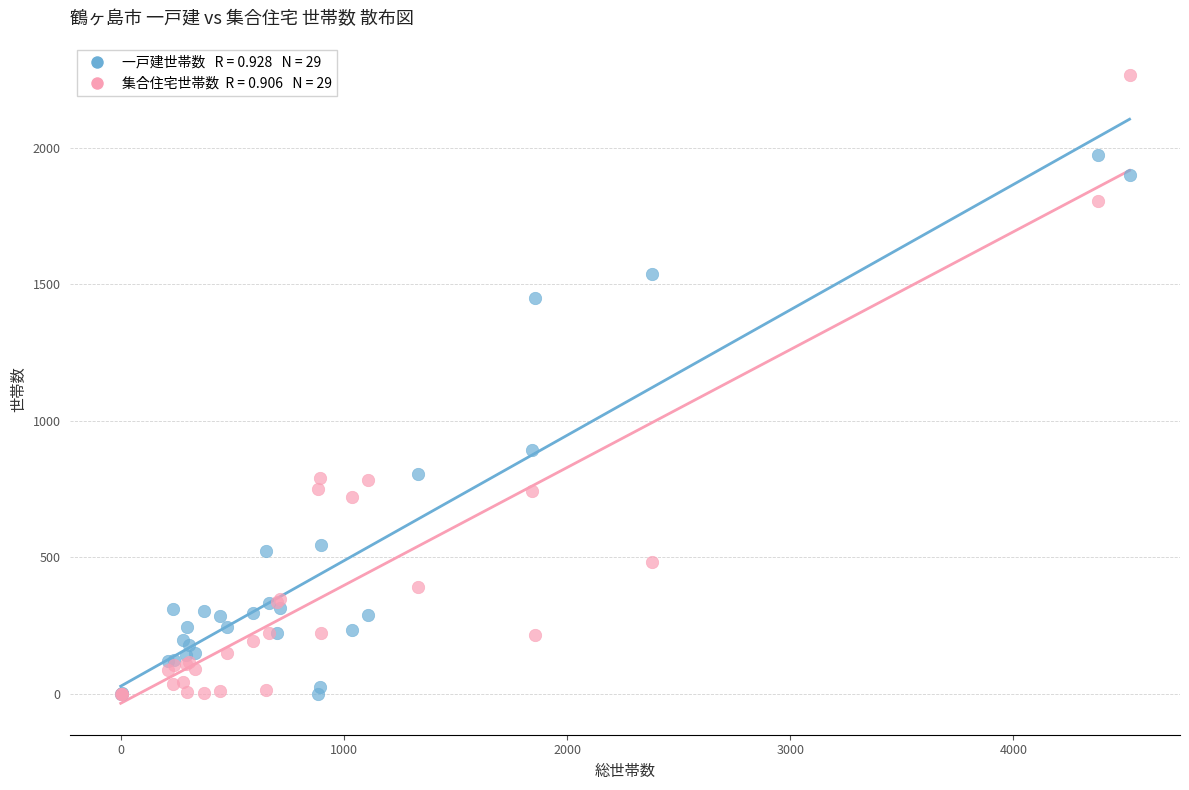

Across all series, what Y value is closest to 1133?

894